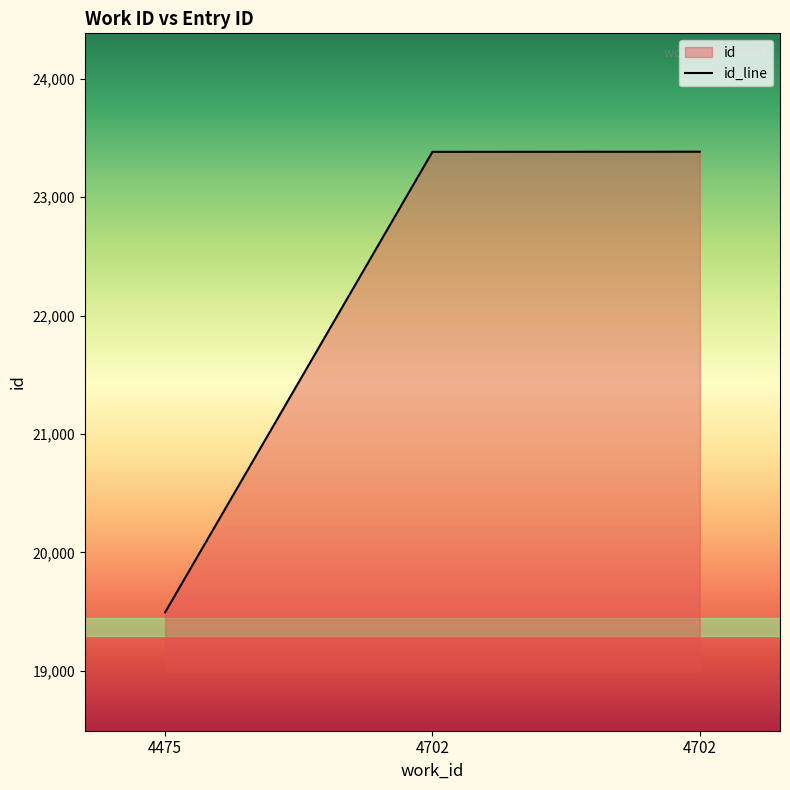

The chart shows a value of 23385 at 4702. True or false?

True